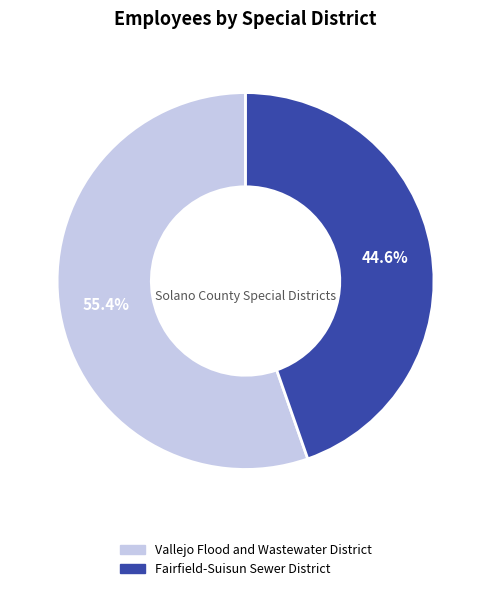

Between Fairfield-Suisun Sewer District and Vallejo Flood and Wastewater District, which is larger?

Vallejo Flood and Wastewater District